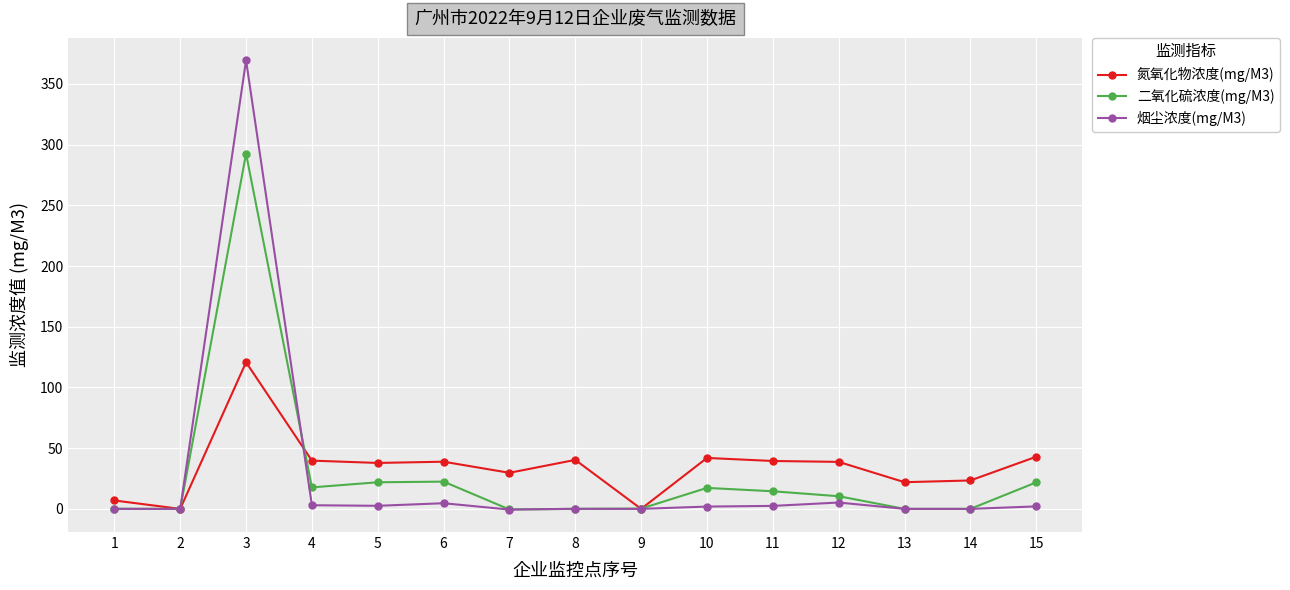

What are all the series names shown in the legend?

氮氧化物浓度(mg/M3), 二氧化硫浓度(mg/M3), 烟尘浓度(mg/M3)